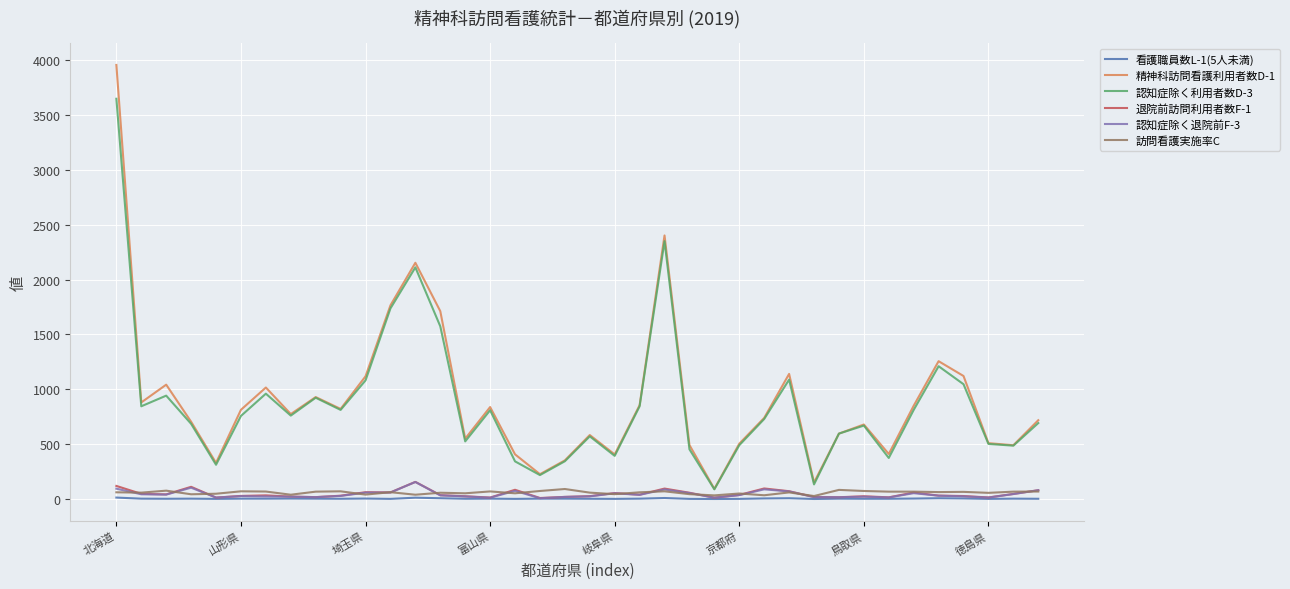

True or false: 看護職員数L-1(5人未満) and 認知症除く利用者数D-3 cross at least once.

False